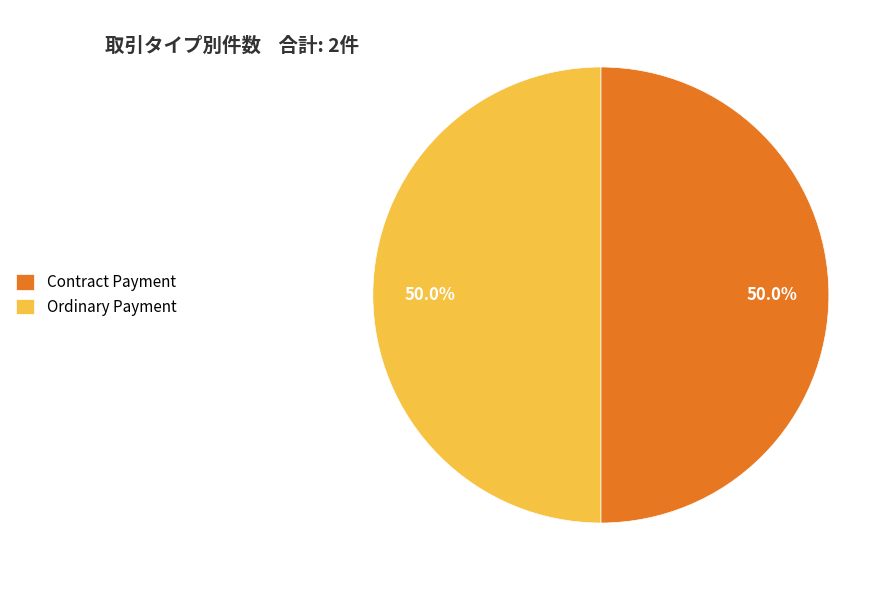

To the nearest percent, what is the difference between the Contract Payment and Ordinary Payment slice percentages?

0%